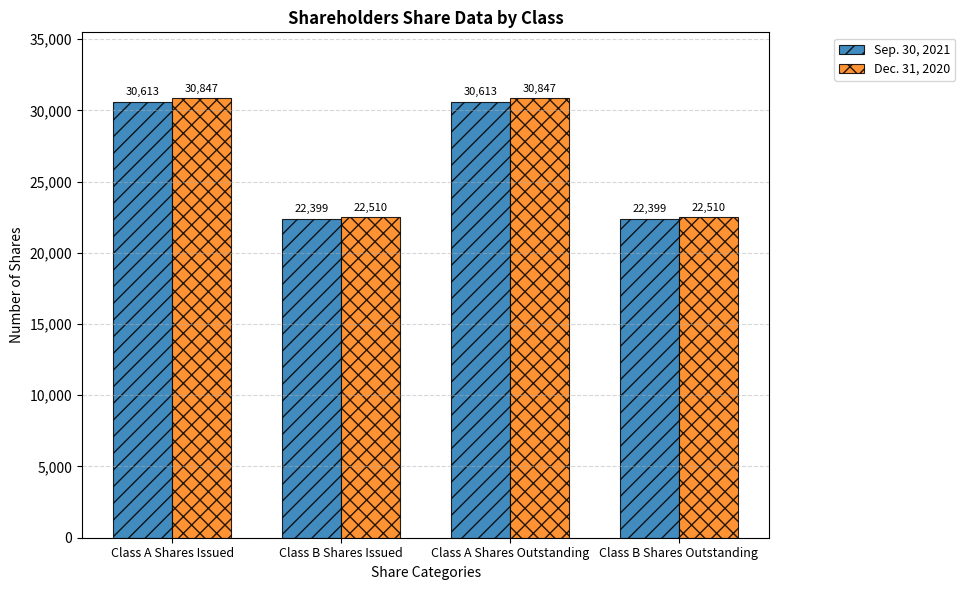

Reading right to left, list all the values displayed in this chart.

Sep. 30, 2021: 22399	30613	22399	30613
Dec. 31, 2020: 22510	30847	22510	30847